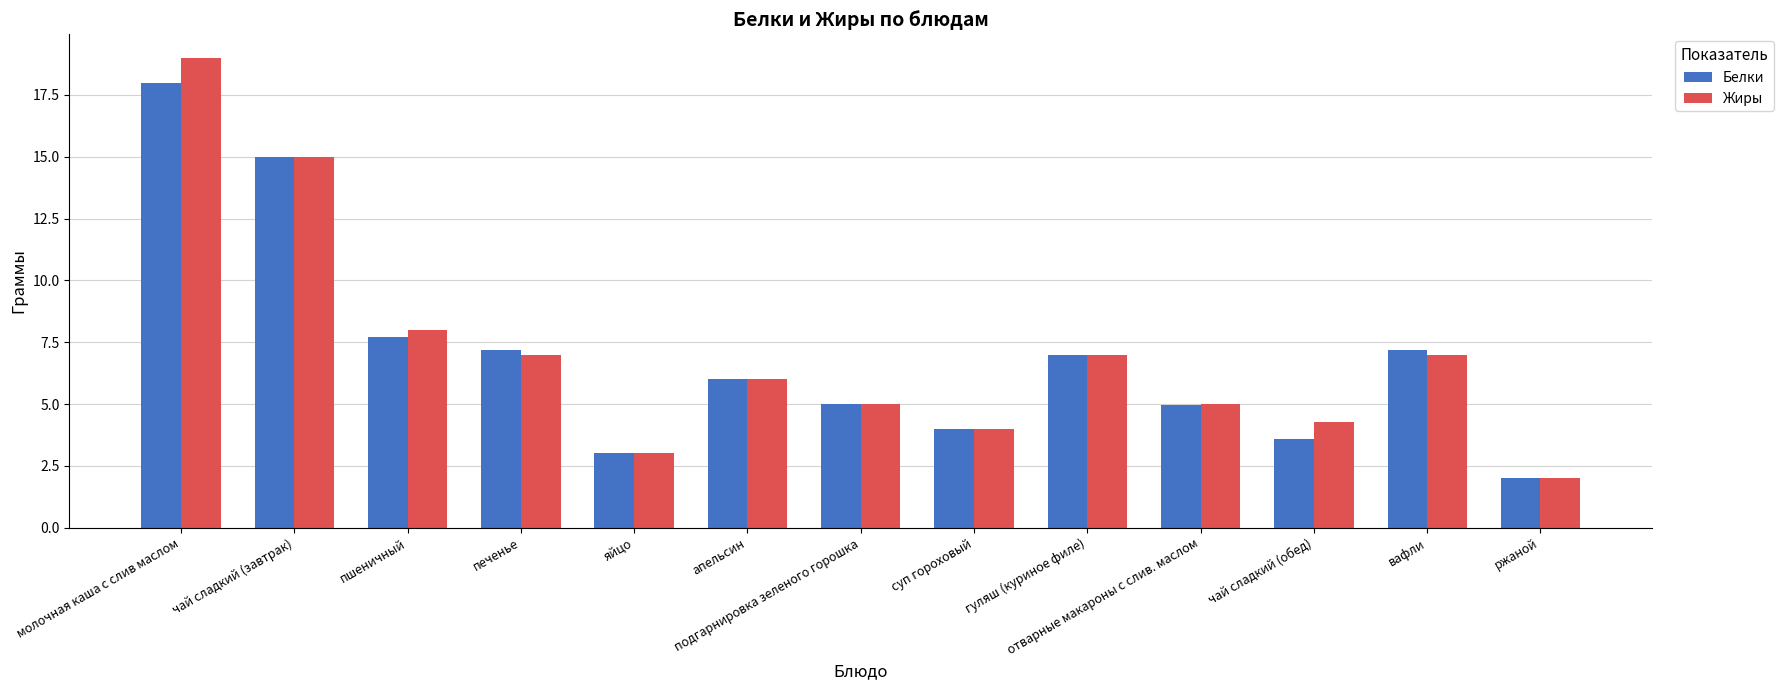

Are the bars horizontal?

No